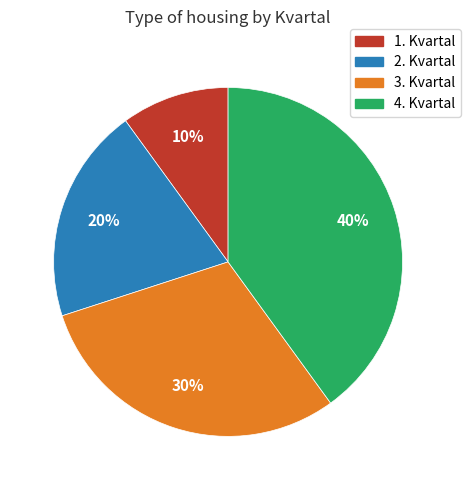

To the nearest percent, what percentage of the pie is 4. Kvartal?

40%